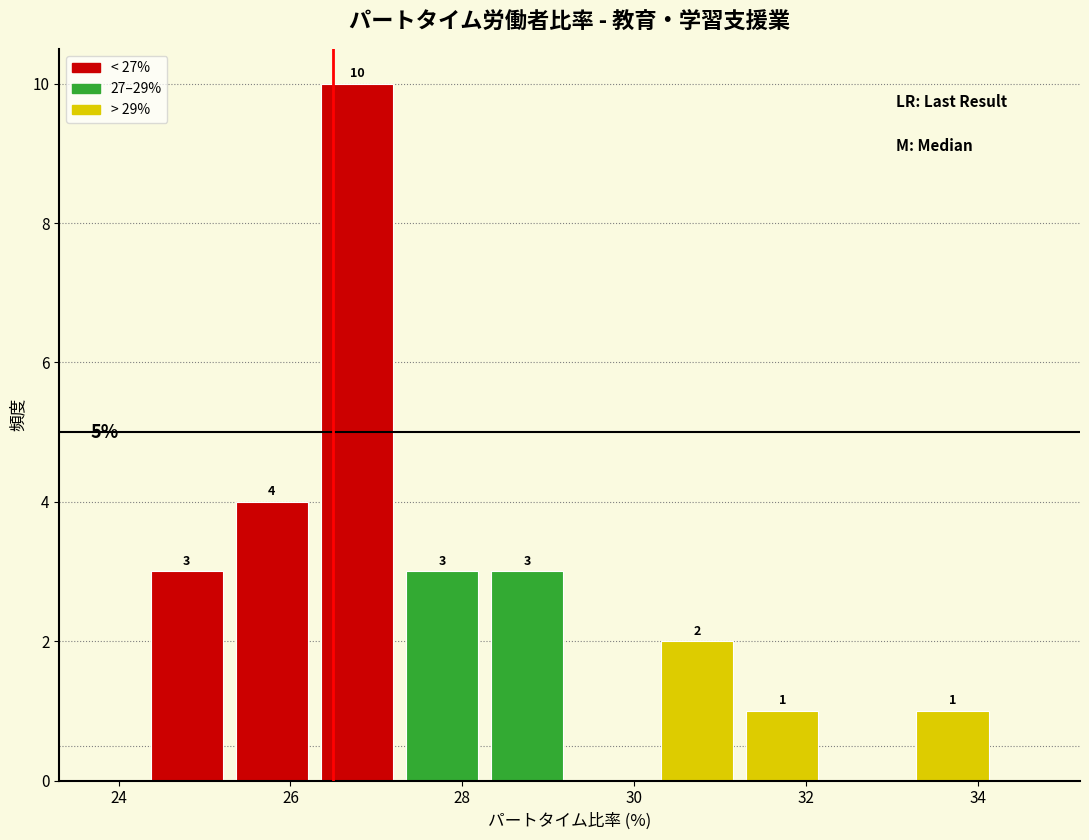

Over which range of the x-axis is the bar tallest?

26.2 to 27.2